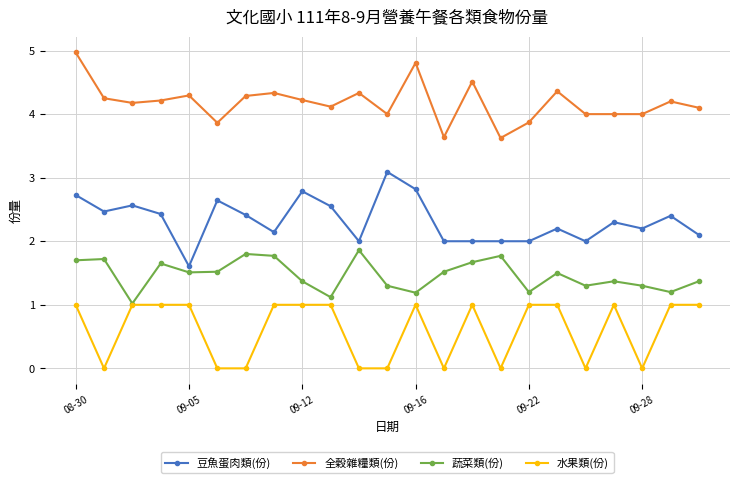

True or false: 水果類(份) and 豆魚蛋肉類(份) cross at least once.

False